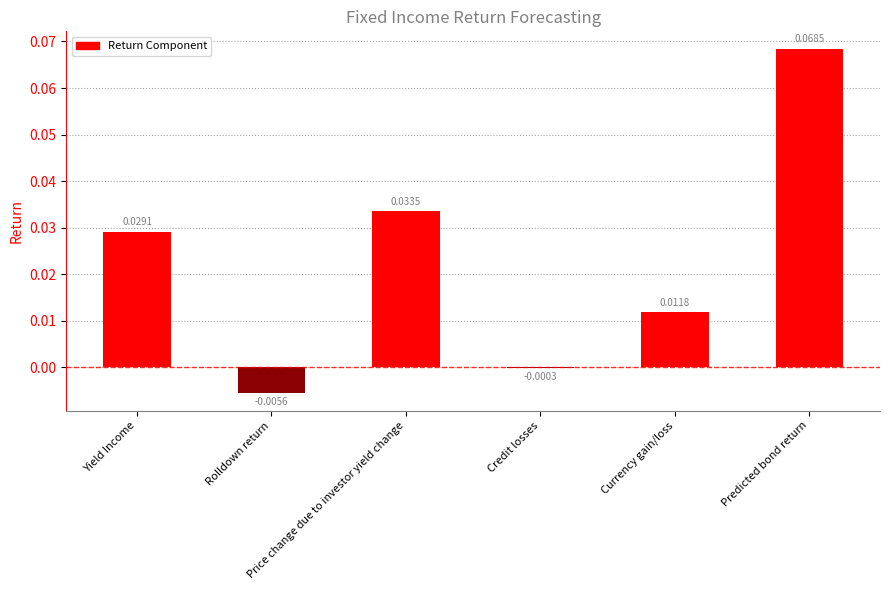

What is the maximum value shown in the chart?

0.1